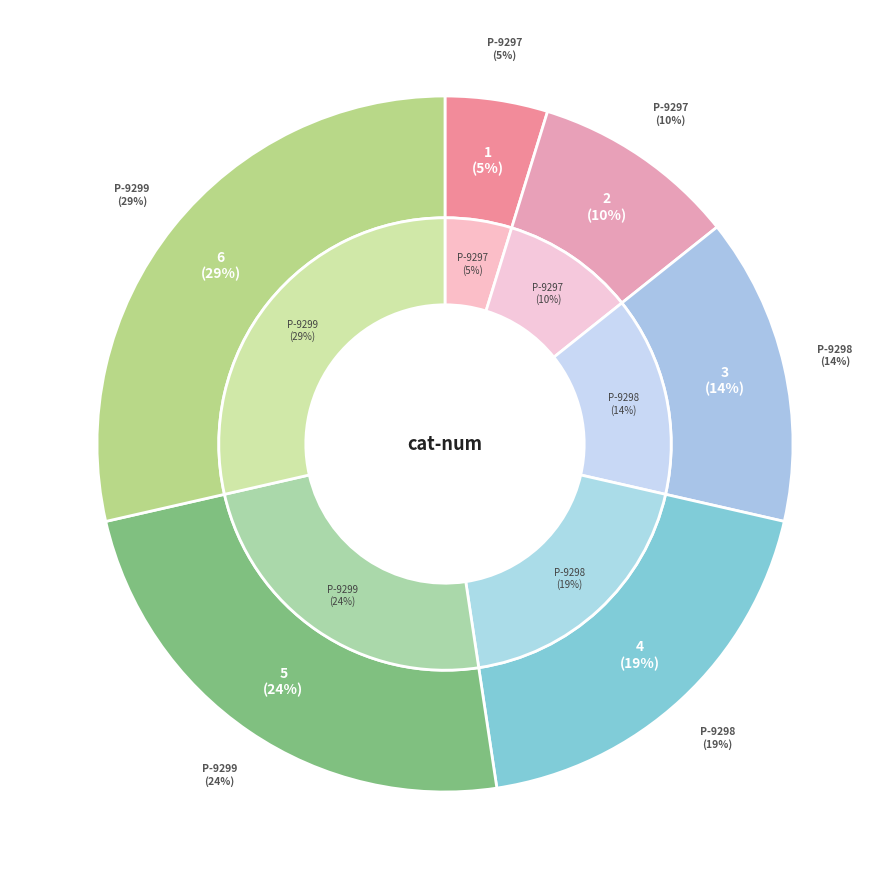

Which slice is the largest?

P-9299